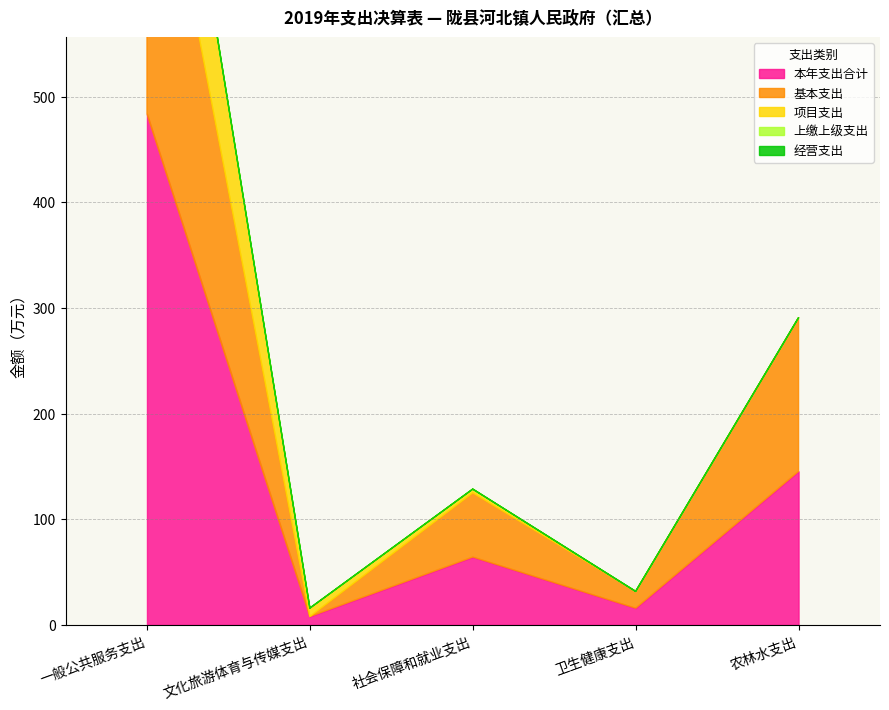

Is it true that 项目支出 equals 48.4 at 卫生健康支出?

False